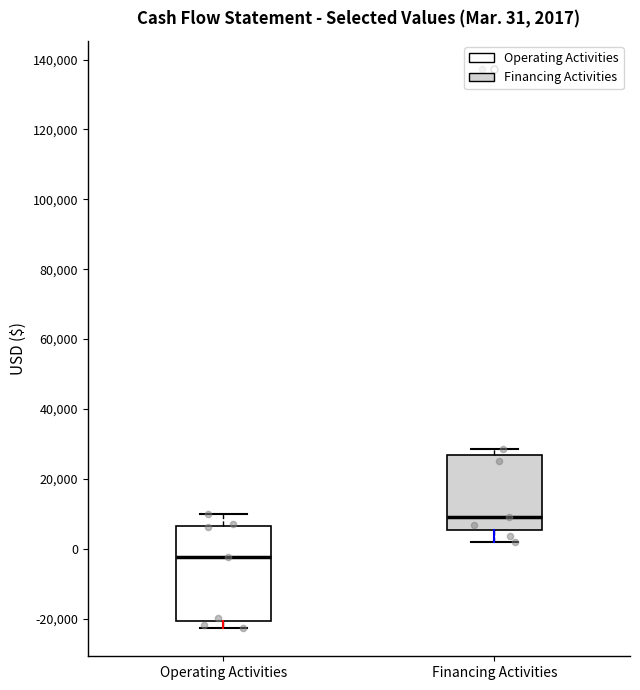

Which box has the highest median line?

Financing Activities